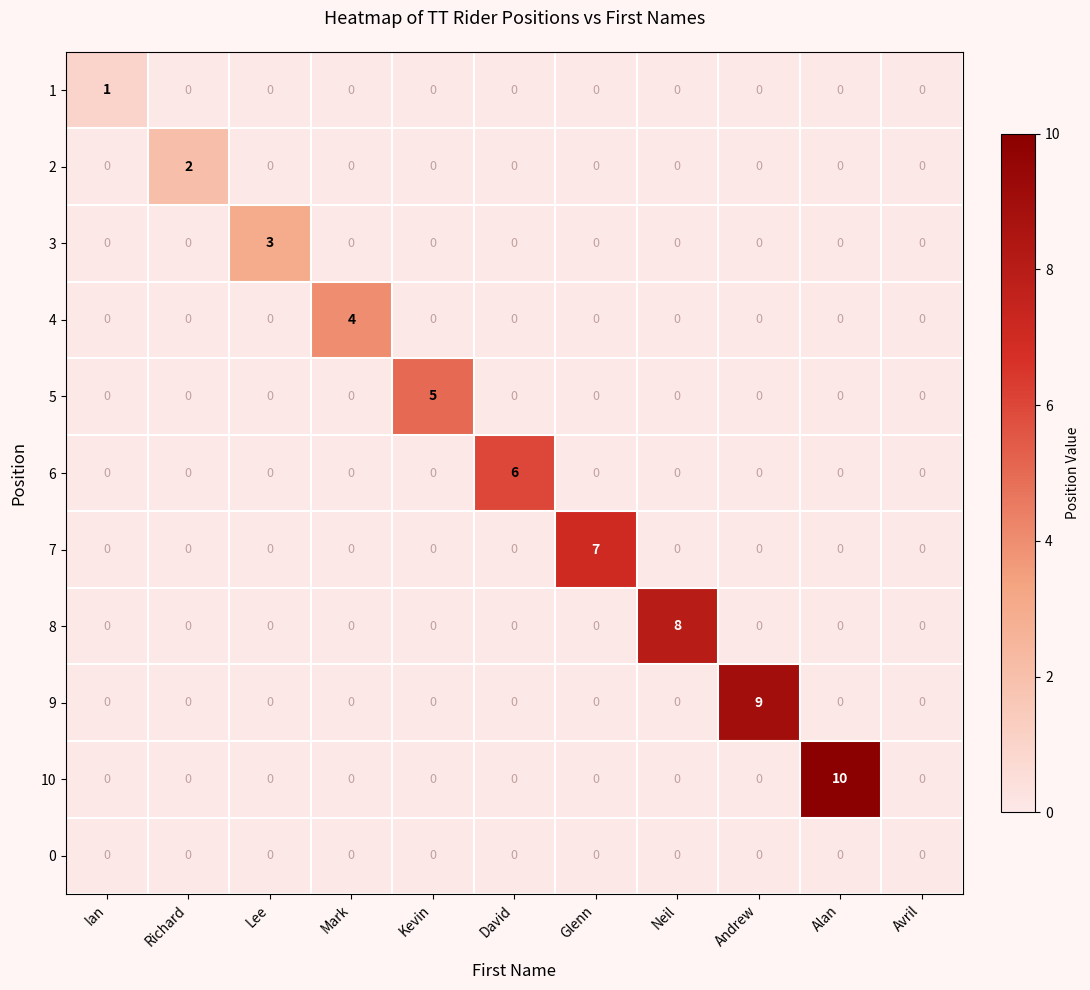

What is the total value across all series at Neil?

8